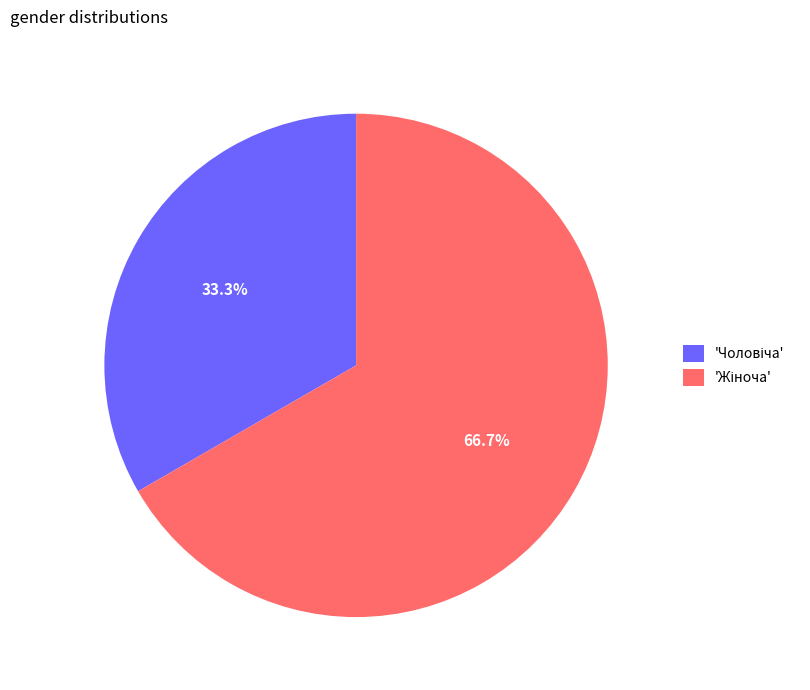

Is there a majority slice in this chart?

Yes